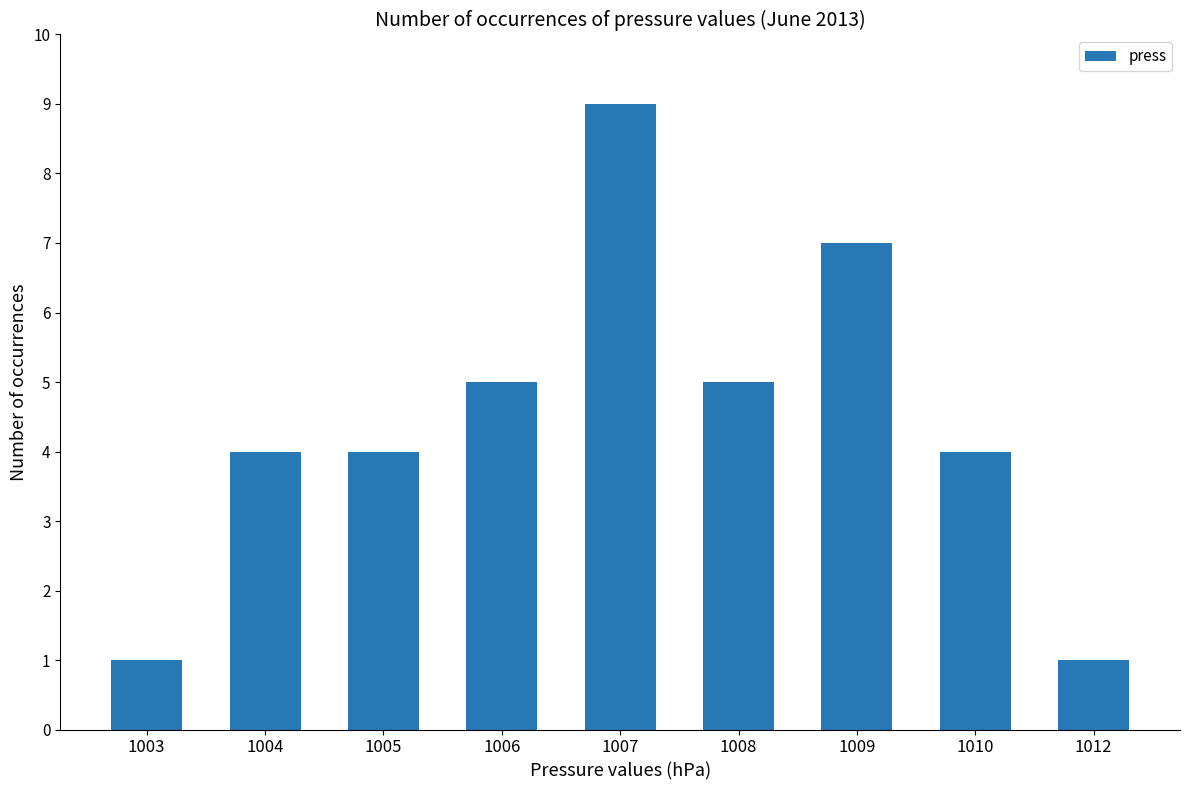

What is the sum of all values?

40